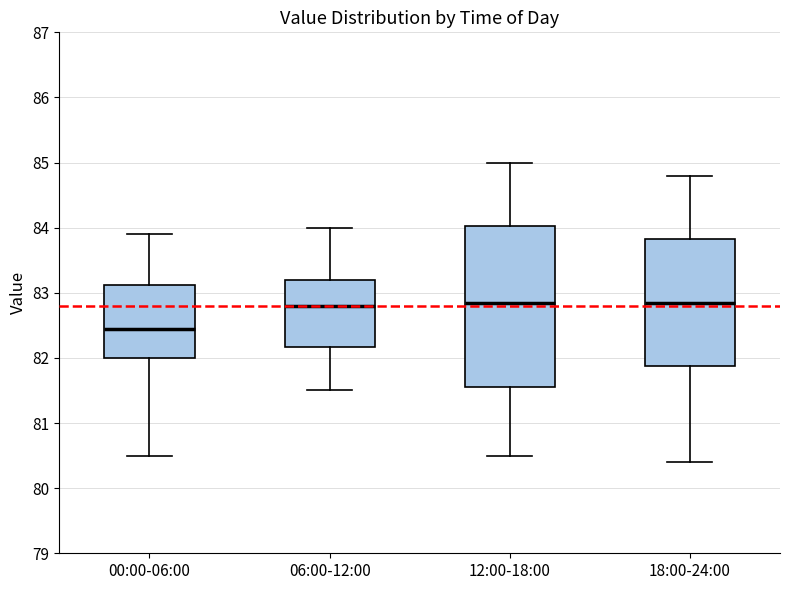

Reading left to right, read every box against the y-axis: the position of its median line, the range the box covers, and the ends of its whiskers. The values are not printed on the chart, so give them approximately, as read against the axis.

00:00-06:00: median 82.5, box 82.0 to 83.1, whiskers 80.5 to 83.9
06:00-12:00: median 82.8, box 82.2 to 83.2, whiskers 81.5 to 84.0
12:00-18:00: median 82.9, box 81.6 to 84.0, whiskers 80.5 to 85.0
18:00-24:00: median 82.9, box 81.9 to 83.8, whiskers 80.4 to 84.8